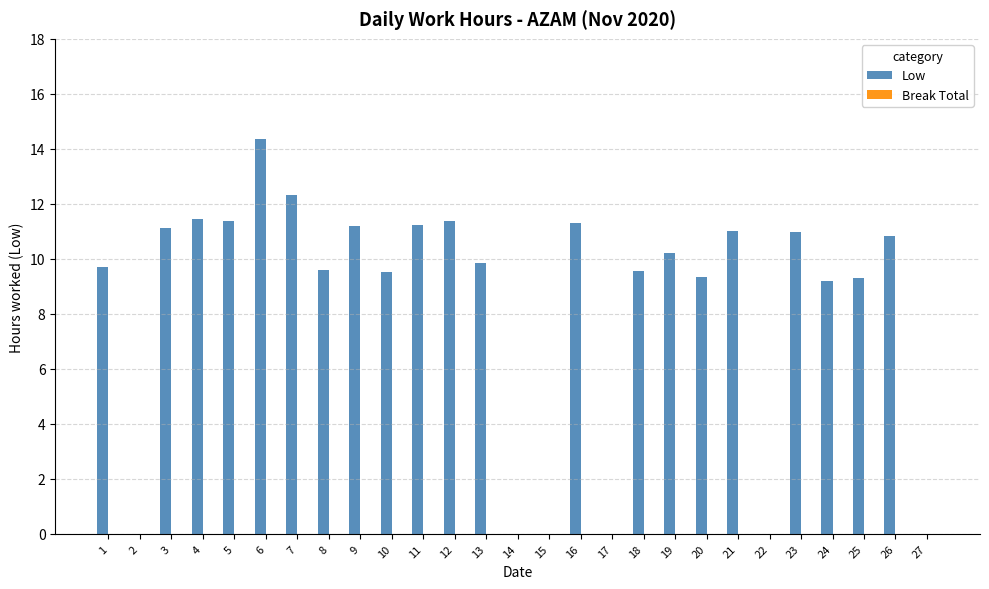

What is the maximum value shown in the chart?

14.4